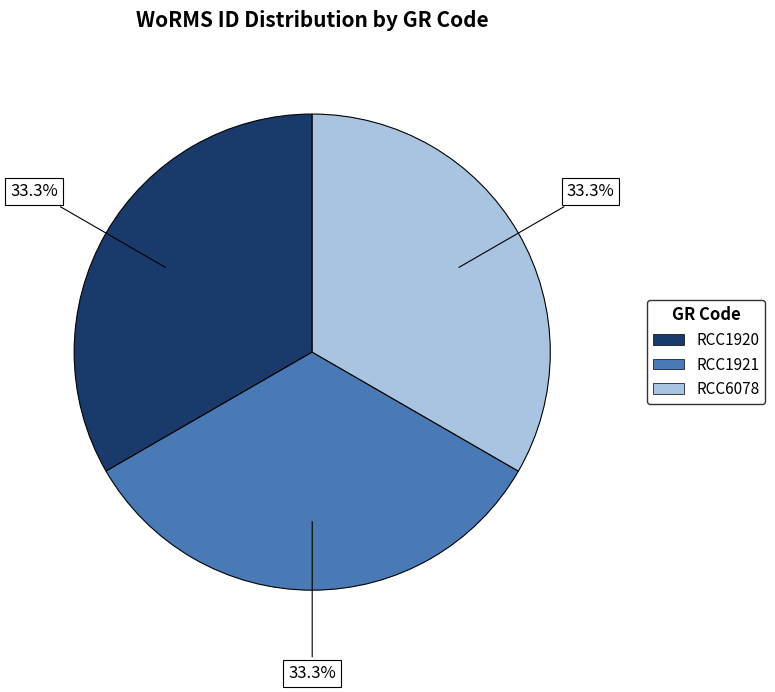

Do RCC6078 and RCC1920 together represent more than half of the pie?

Yes